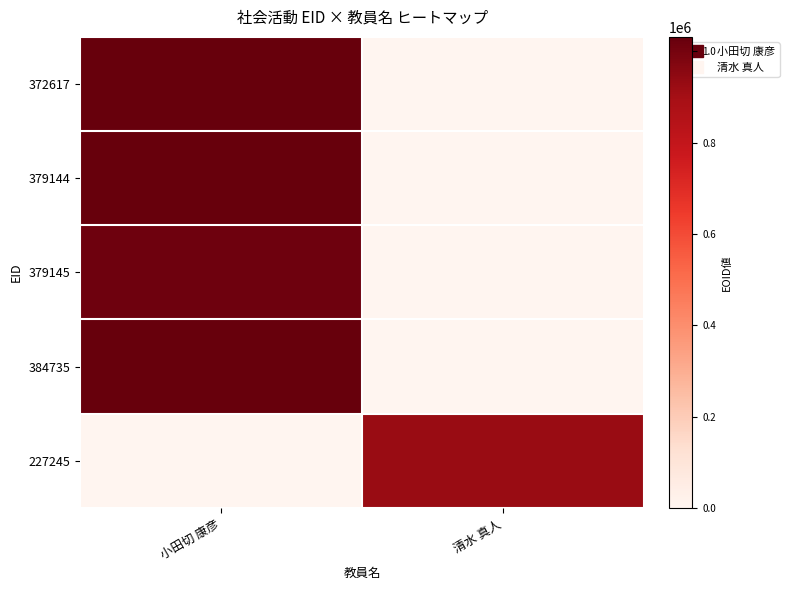

Reading right to left, transcribe all the data shown in this chart.

372617: 清水 真人=0	小田切 康彦=1031843
379144: 清水 真人=0	小田切 康彦=1030583
379145: 清水 真人=0	小田切 康彦=1013984
384735: 清水 真人=0	小田切 康彦=1031844
227245: 清水 真人=924596	小田切 康彦=0